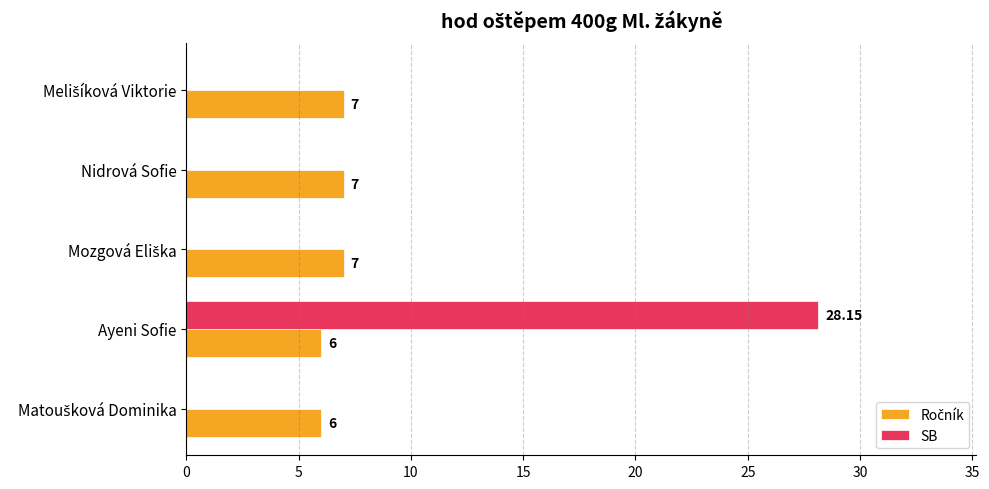

Which series changed the most between Ayeni Sofie and Nidrová Sofie?

SB